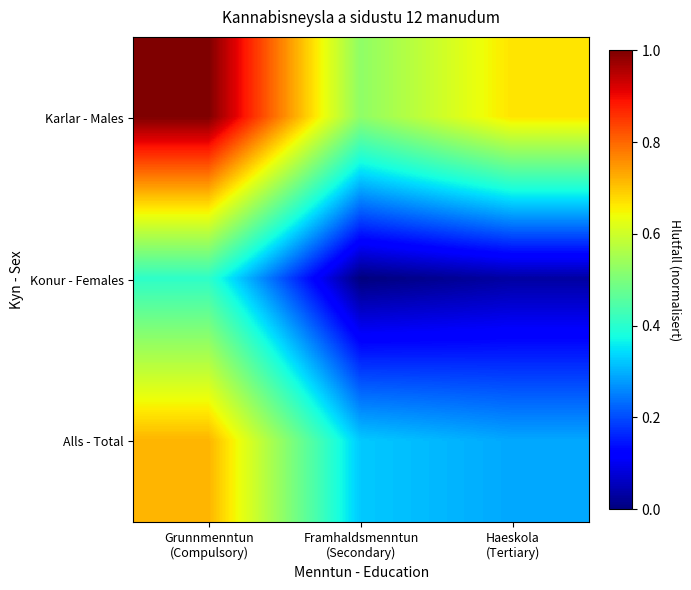

How many distinct data groups are displayed?

3